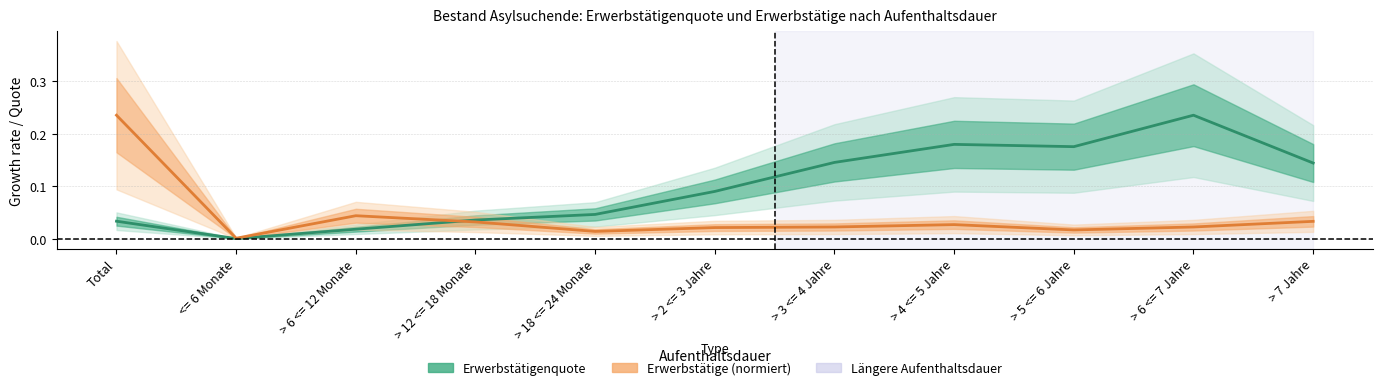

The value of Erwerbstätigenquote at > 12 <= 18 Monate is 0.0. True or false?

True